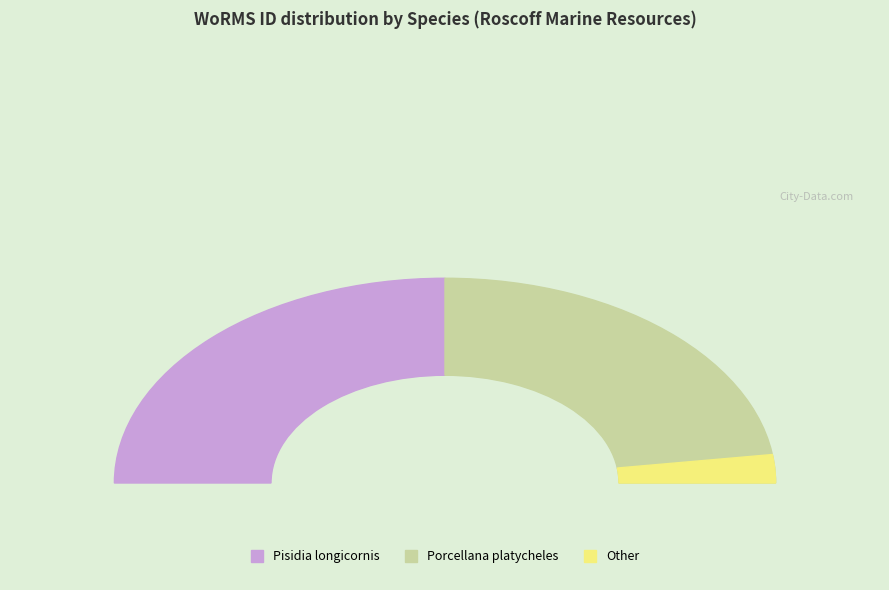

Approximately how many times larger is the value at Porcellana platycheles compared to Pisidia longicornis?

1.0